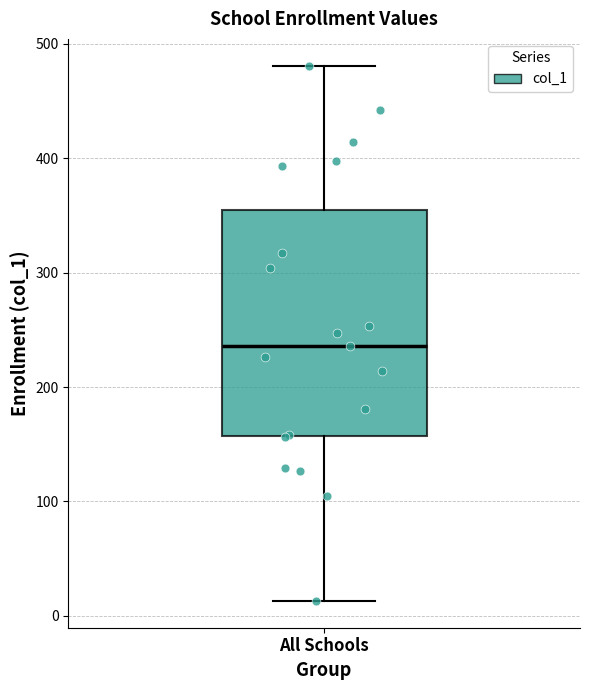

Transcribe this box plot: give where the median line is, the range the box spans, and where the two whiskers end, as read against the y-axis. The values are not printed on the chart, so give them approximately, as read against the axis.

median 240, box 160 to 360, whiskers 10 to 480